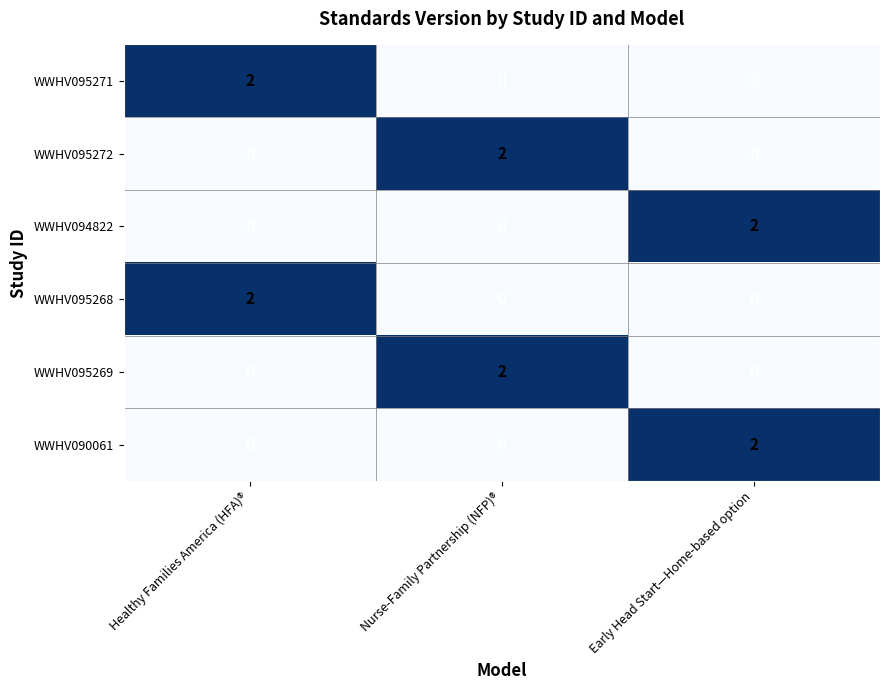

The WWHV095269 series shows 2 at Nurse-Family Partnership (NFP)®. True or false?

True